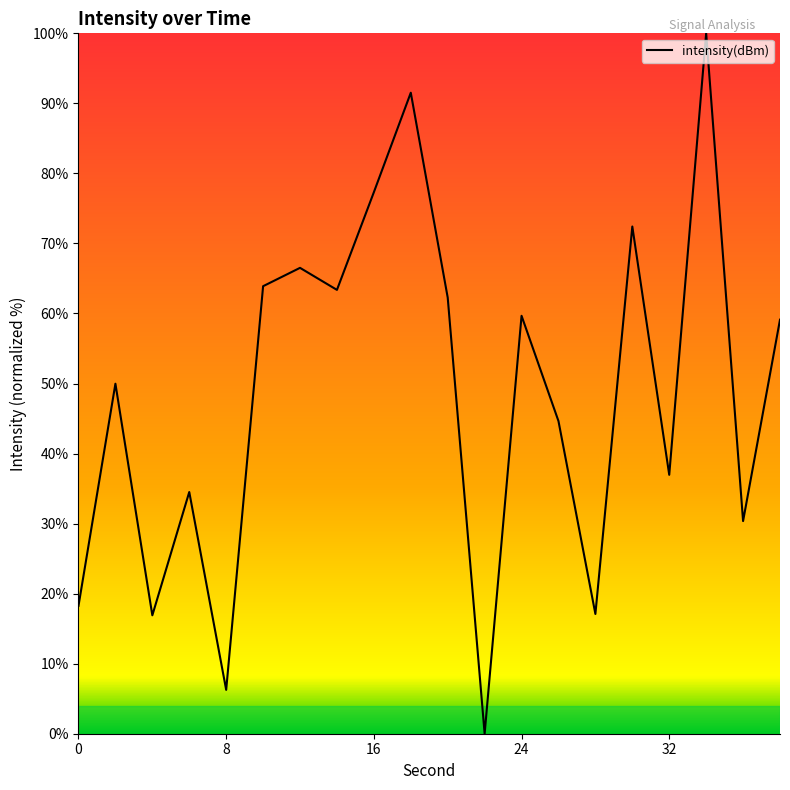

What is the difference between the maximum and second lowest values?

93.7